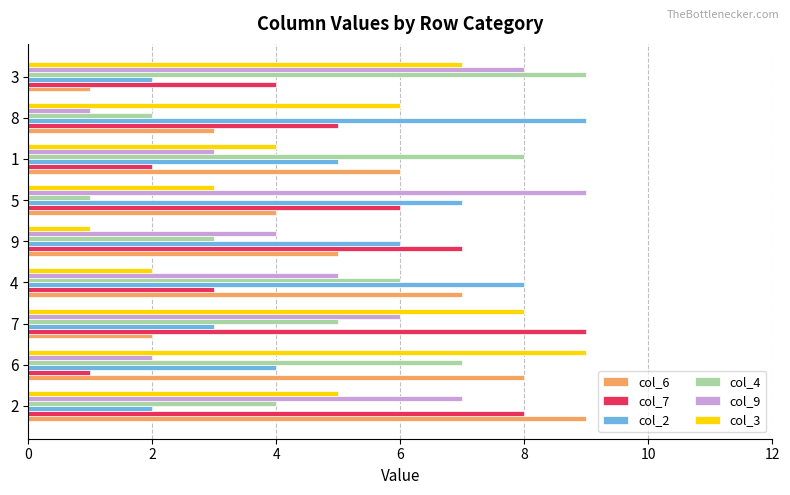

Between 6 and 7, which series saw the biggest shift?

col_7